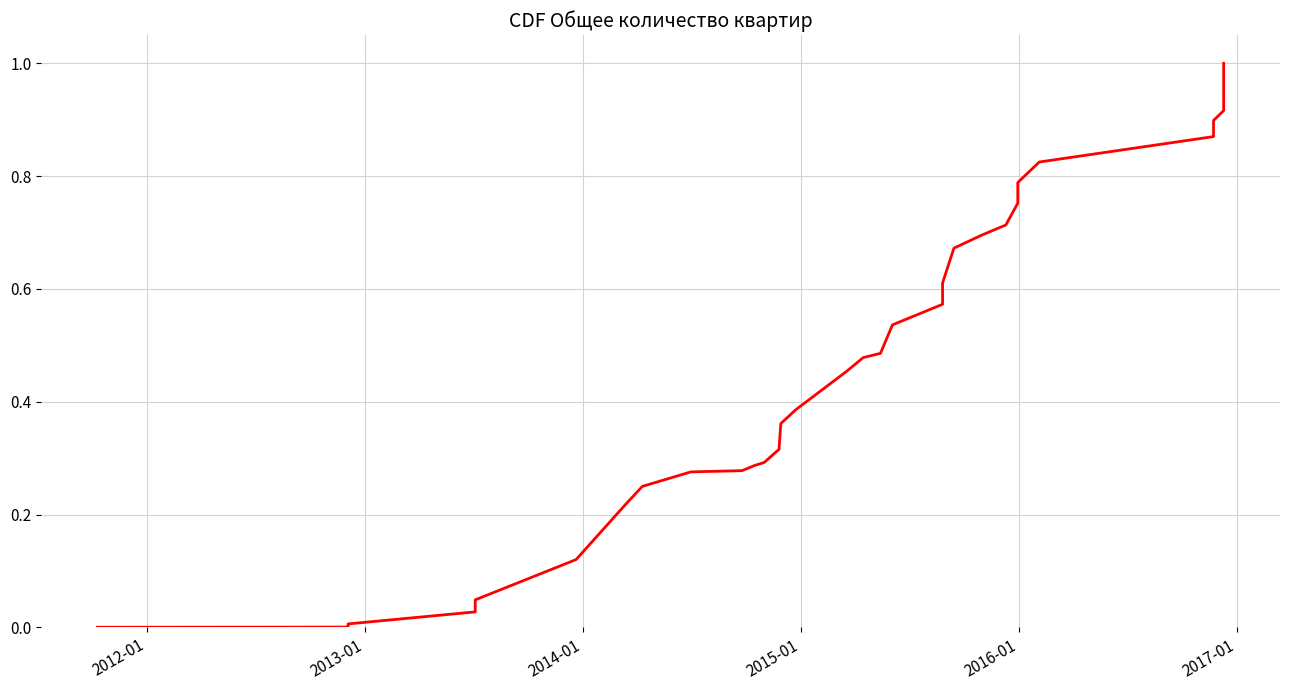

What is the greatest value displayed?

1.0